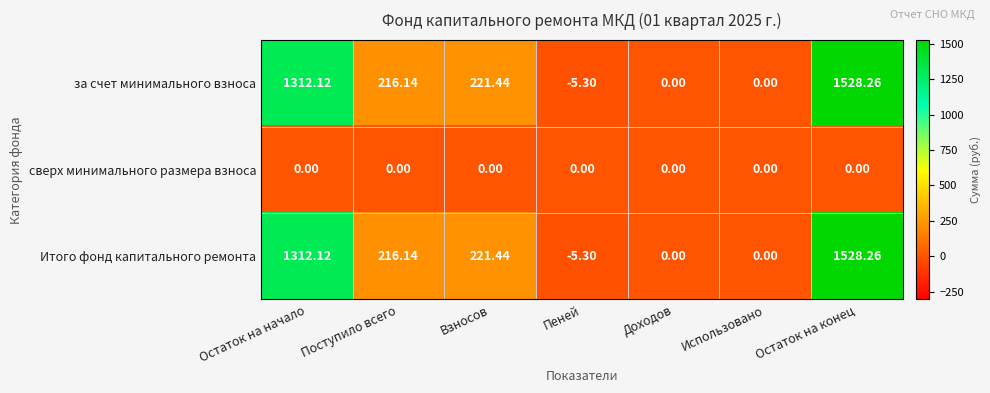

At which label does Итого фонд капитального ремонта reach its peak?

Остаток на конец